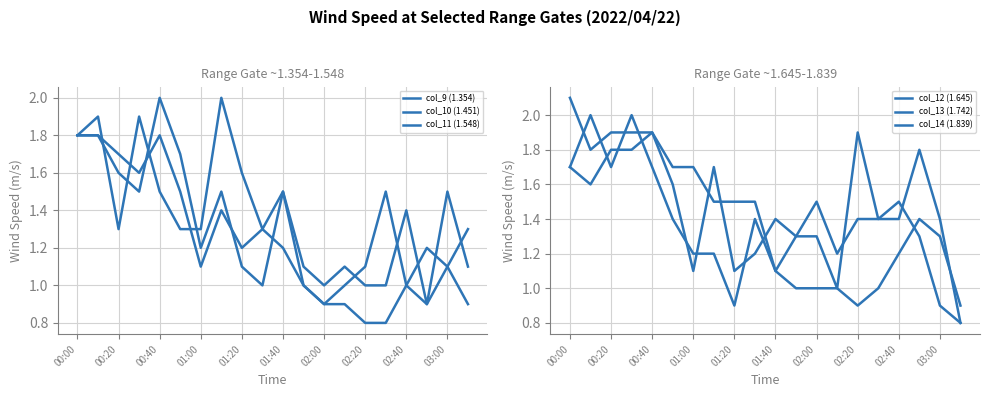

Is the value of col_11 (1.548) at 01:00 greater than the value of col_14 (1.839) at 12?

Yes